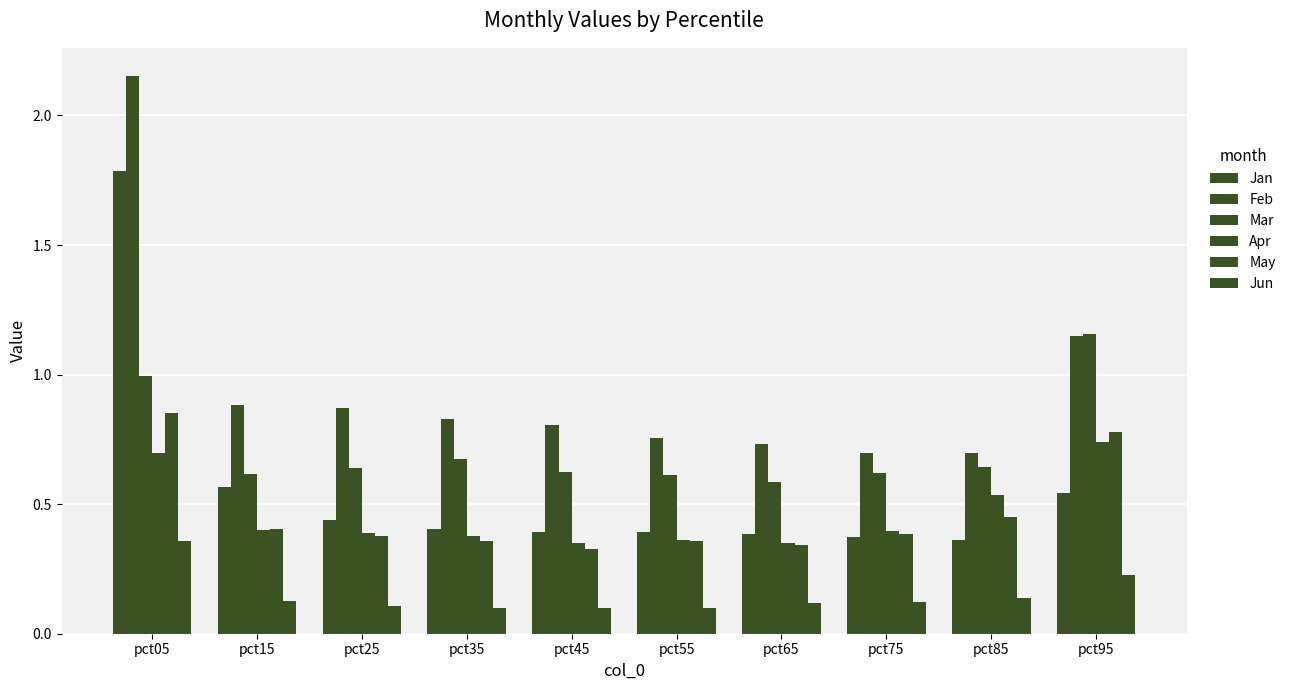

At pct75, list the series in order from largest to smallest.

Feb, Mar, Apr, May, Jan, Jun